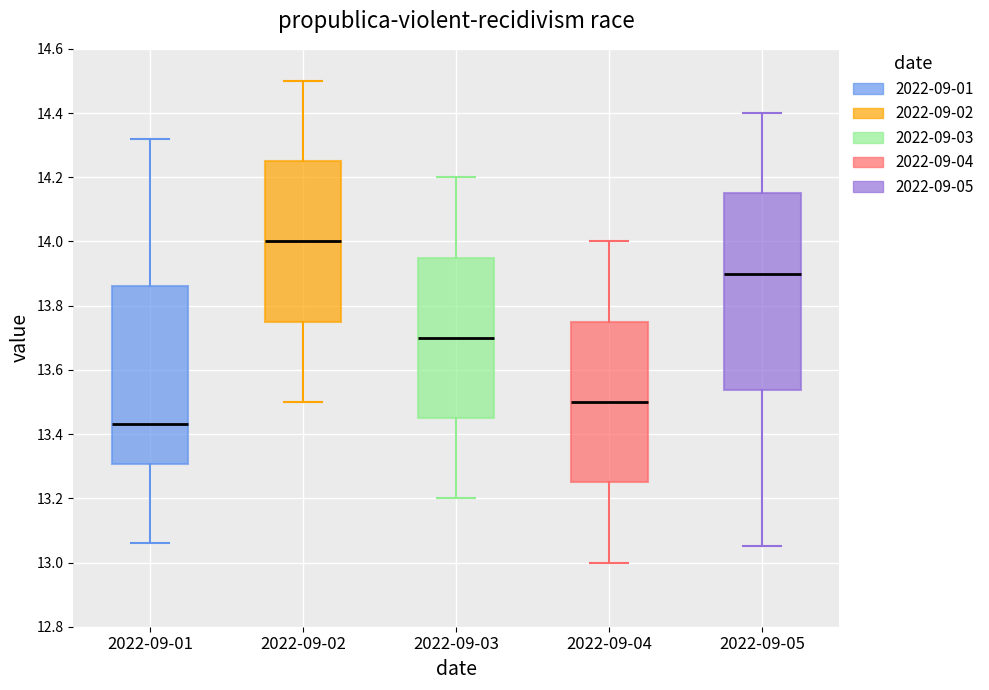

Comparing the boxes themselves (not the whiskers), which one is the tallest?

2022-09-05